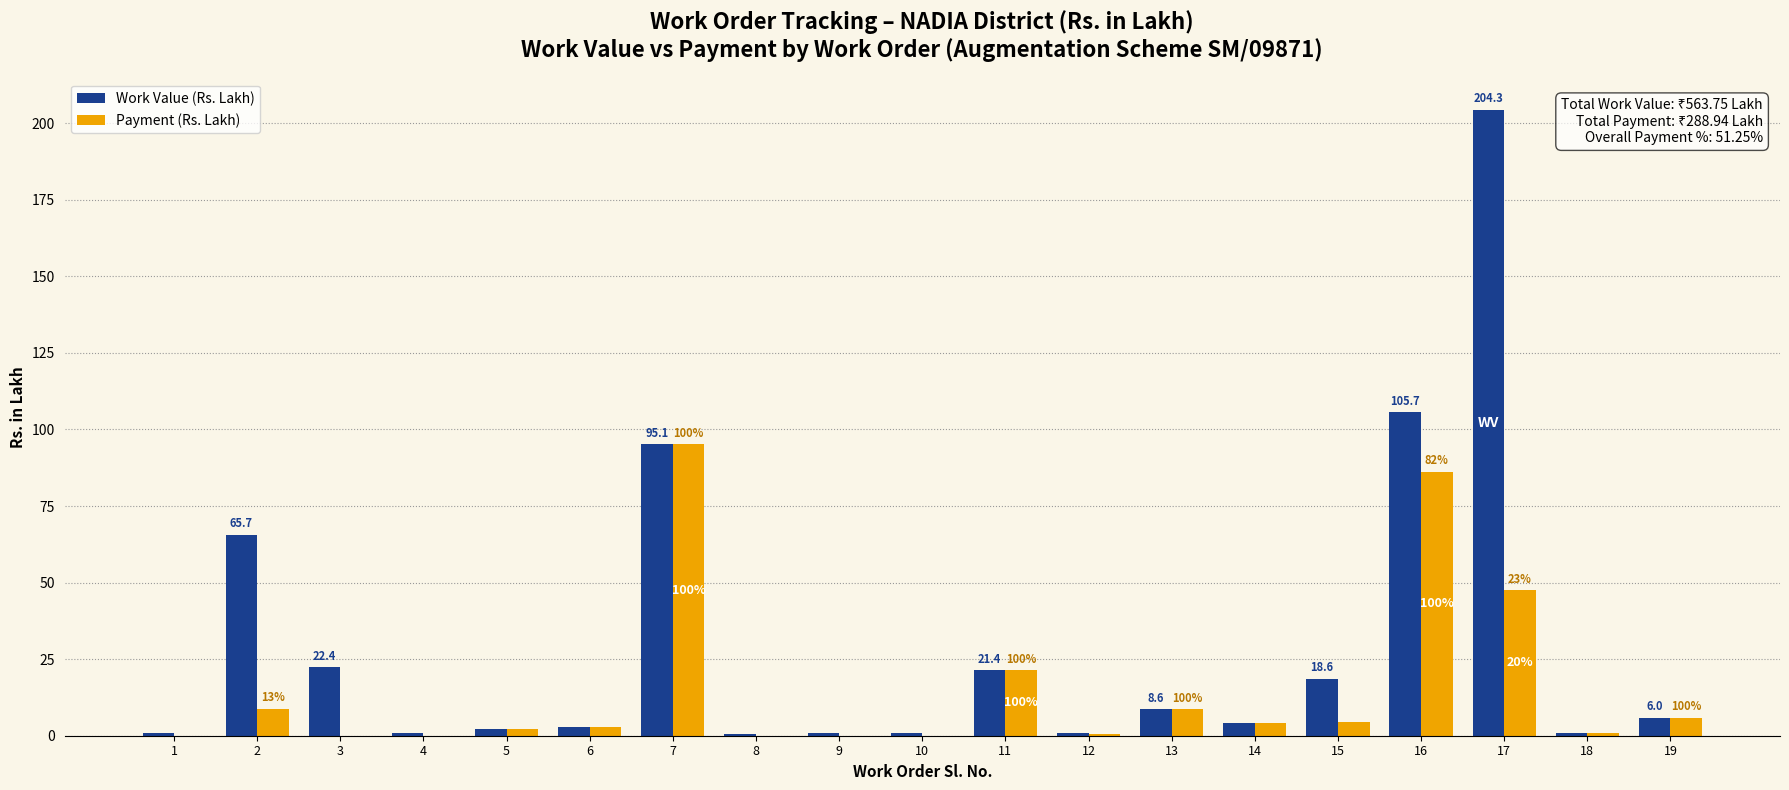

Which series has the largest range (max minus min)?

Work Value (Rs. Lakh)